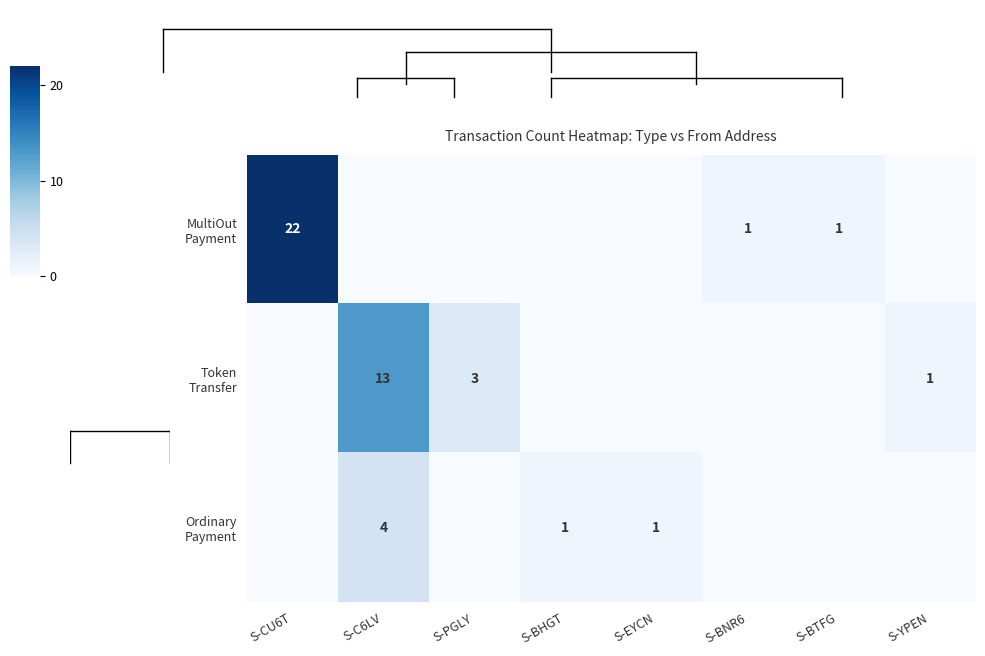

Rank the categories by Ordinary Payment value from lowest to highest.

S-CU6T, S-PGLY, S-BNR6, S-BTFG, S-YPEN, S-BHGT, S-EYCN, S-C6LV